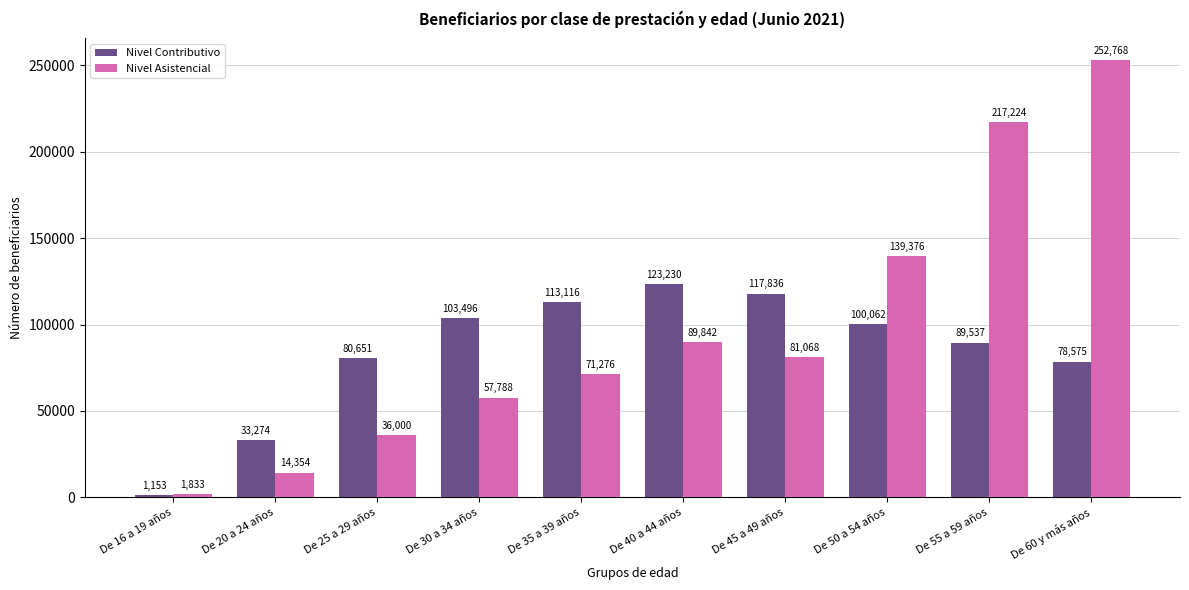

What is the value of the Nivel Asistencial bar at the 9th from the left?

217224